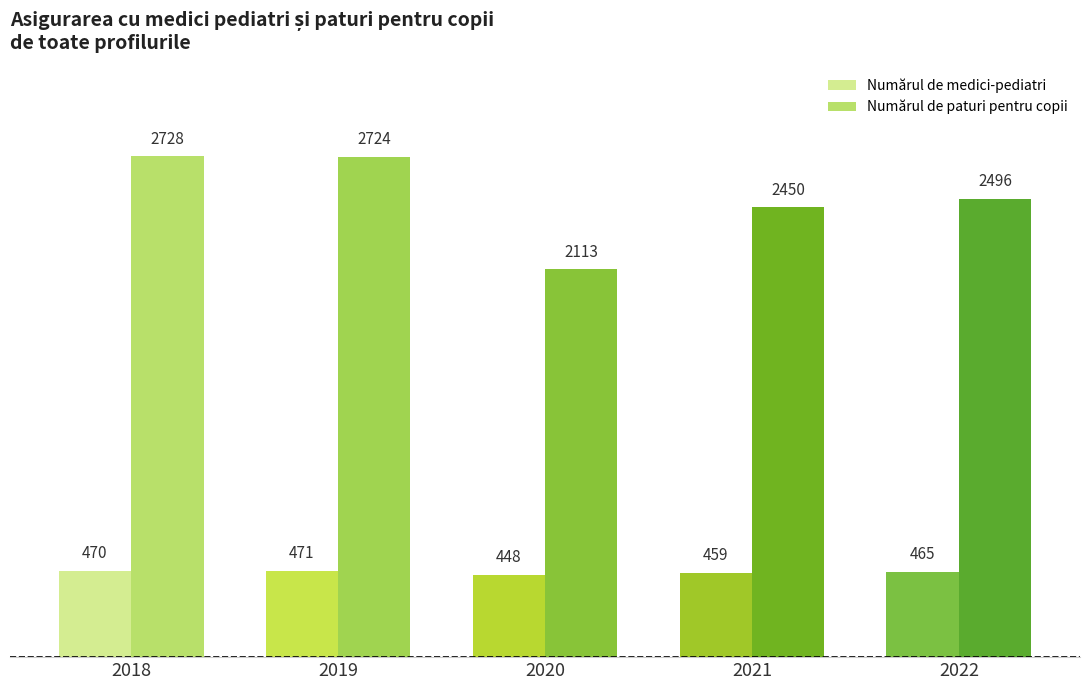

Does the chart contain stacked bars?

No